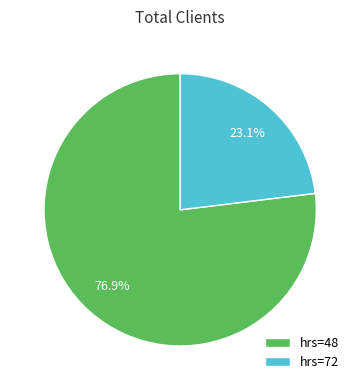

Which slice is the largest?

hrs=48